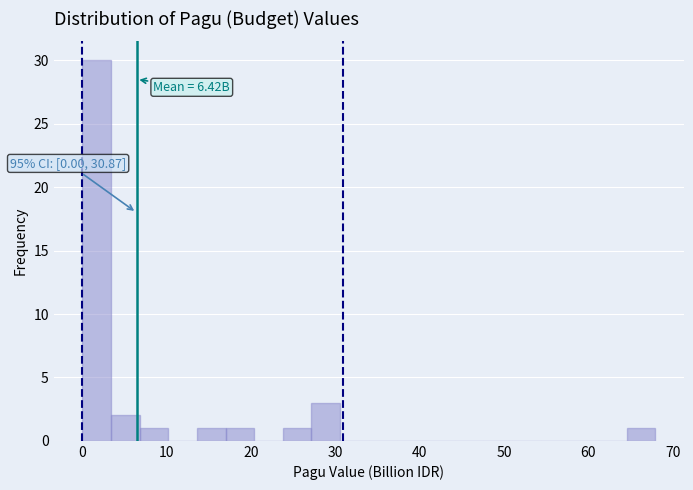

Read against the x-axis, roughly where is the centre of the tallest bar?

2